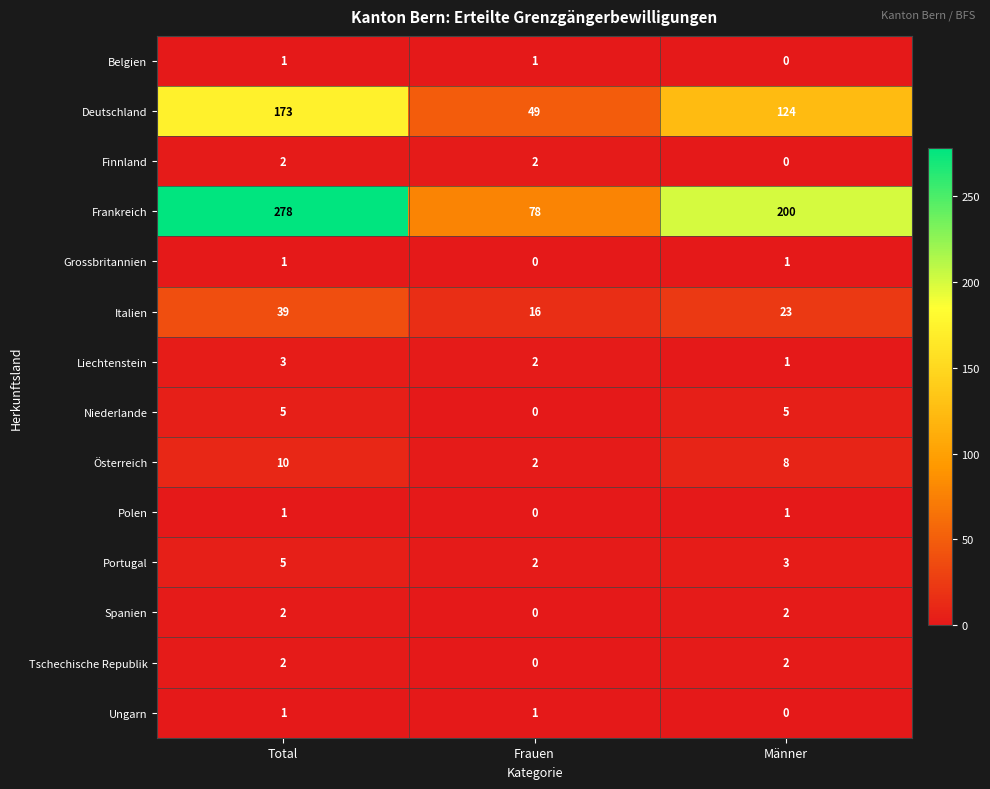

The value of Liechtenstein at Frauen is 1. True or false?

False